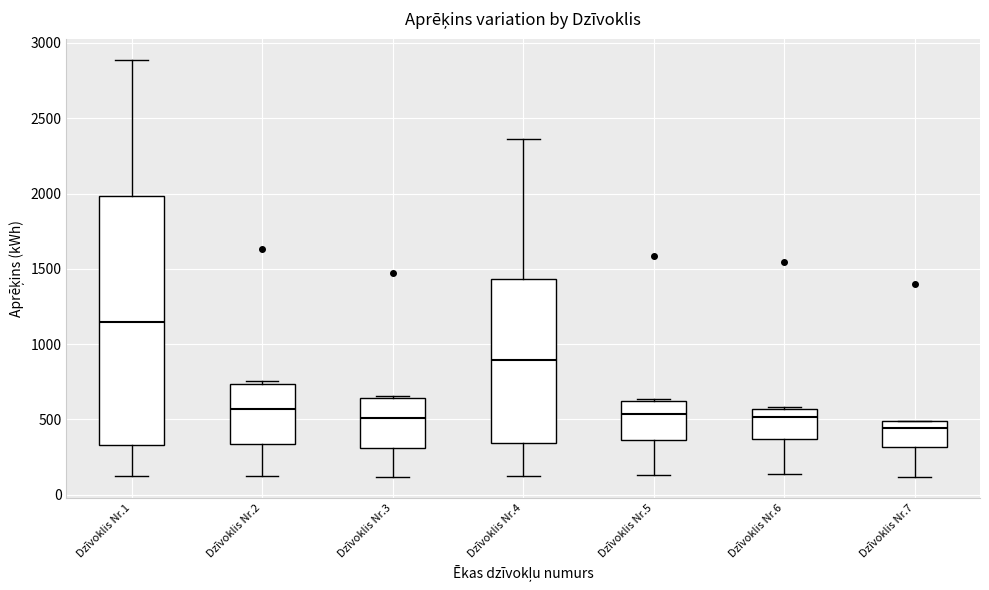

Which box is the tallest, from its lower edge to its upper edge?

Dzīvoklis Nr.1